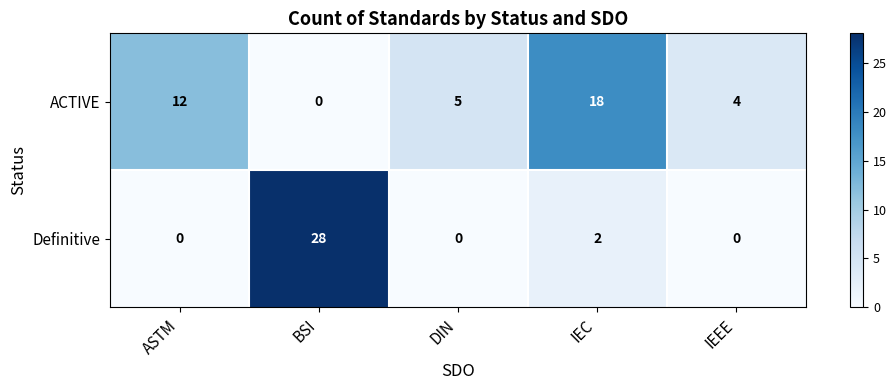

Reading right to left, transcribe all the data shown in this chart.

ACTIVE: IEEE=4	IEC=18	DIN=5	BSI=0	ASTM=12
Definitive: IEEE=0	IEC=2	DIN=0	BSI=28	ASTM=0